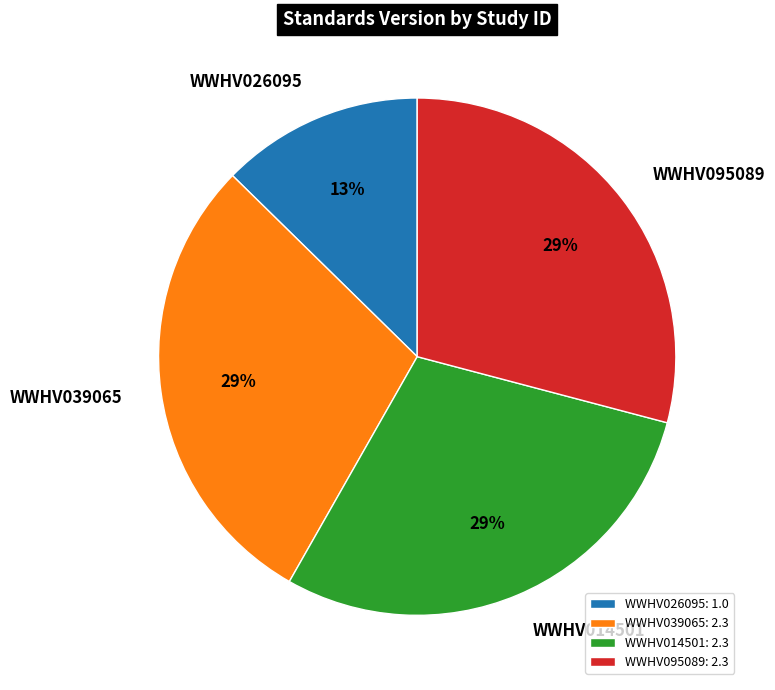

What percentage is the WWHV095089 slice, to the nearest percent?

29%